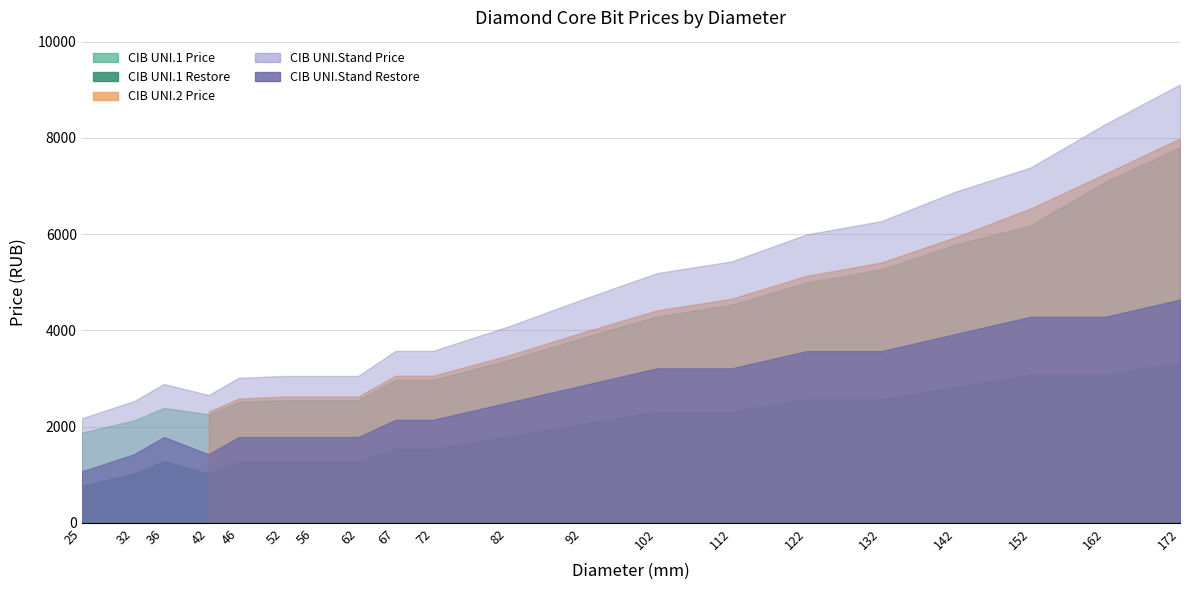

Is the value of CIB UNI.Stand Restore at 122 greater than the value of CIB UNI.2 Price at 92?

No